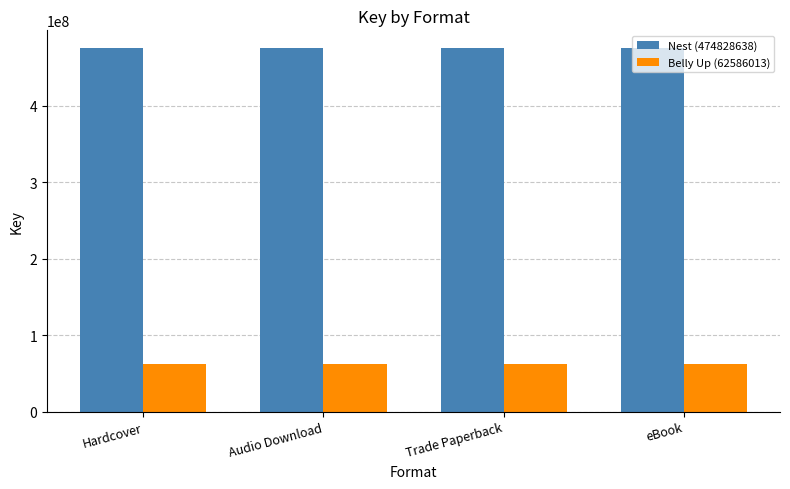

What is the label of the 1st bar from the left?

Hardcover